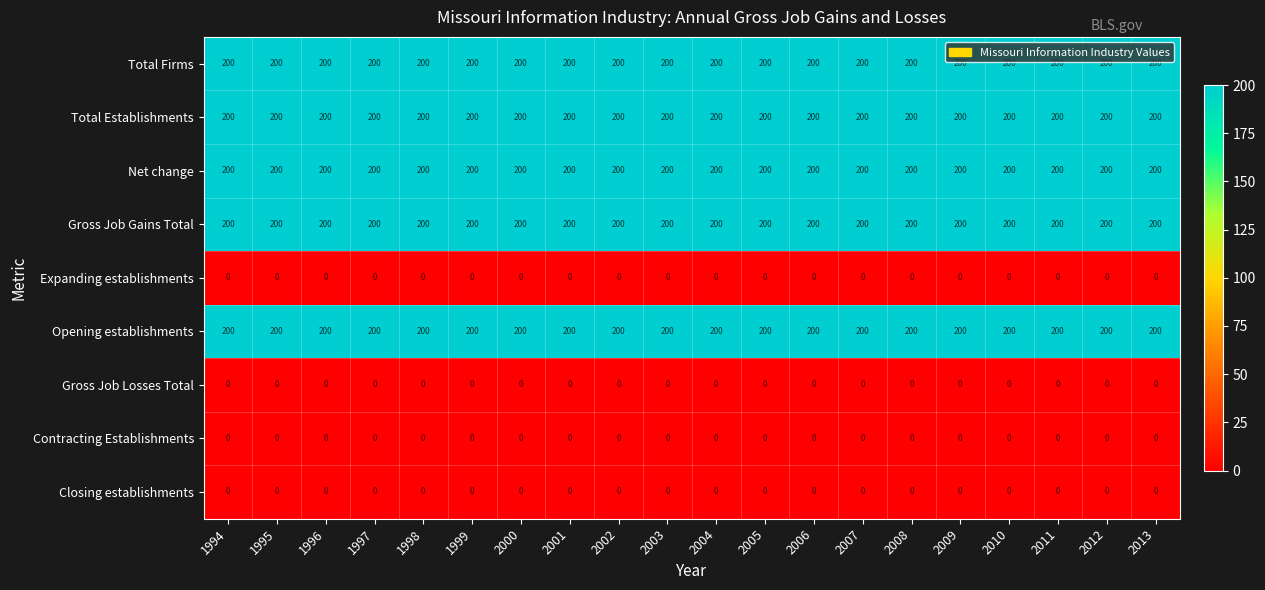

What is the spread (max minus min) of values at 2000?

200